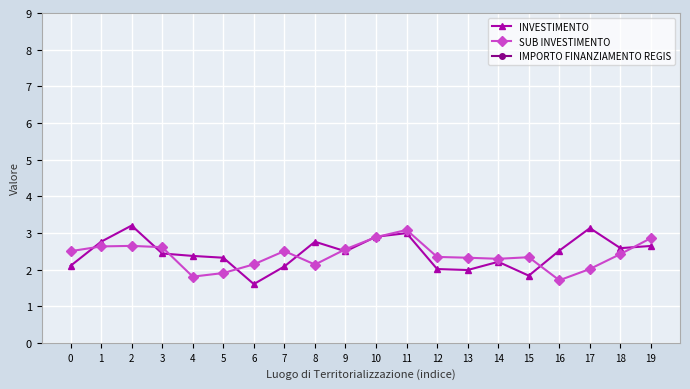

What is the value of the INVESTIMENTO point at the 10th from the left?

2.5